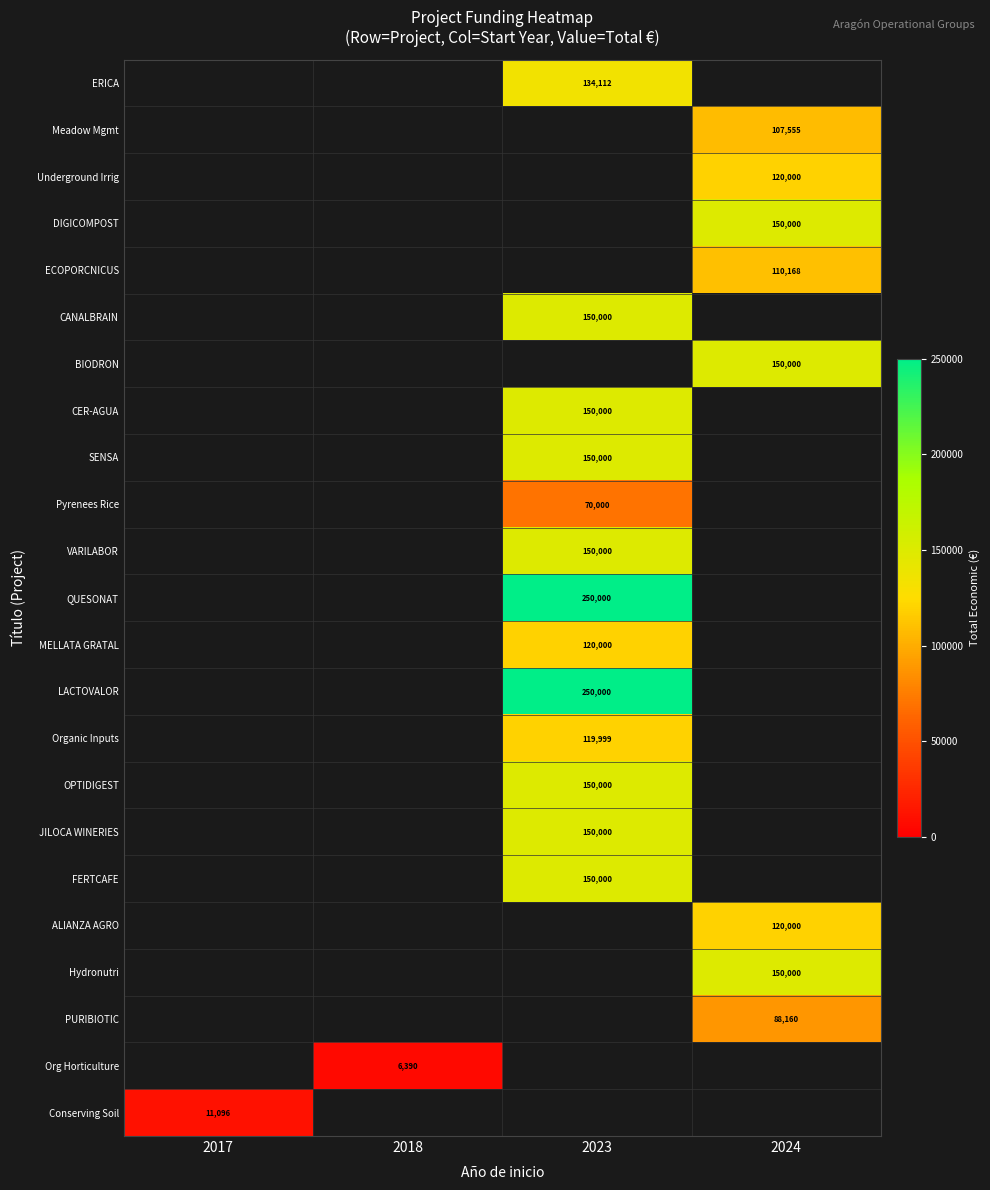

True or false: Org Horticulture has a value of 6390 at 2018.

True